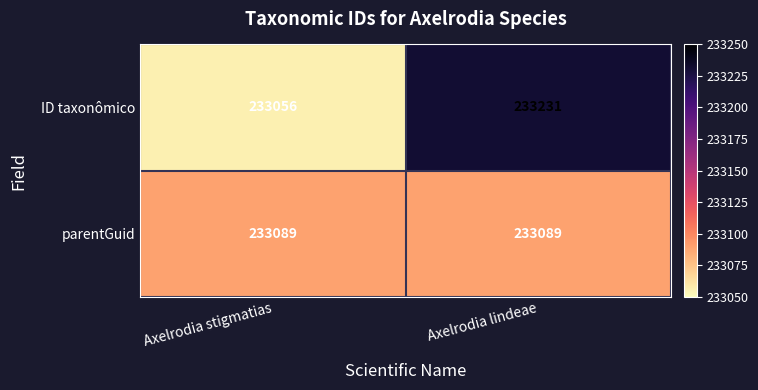

Count the number of categories in the chart.

2